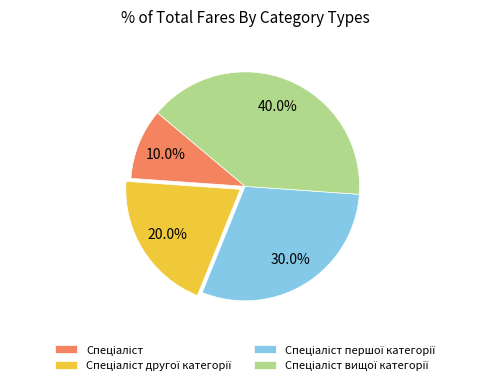

Does any single category account for the majority?

No